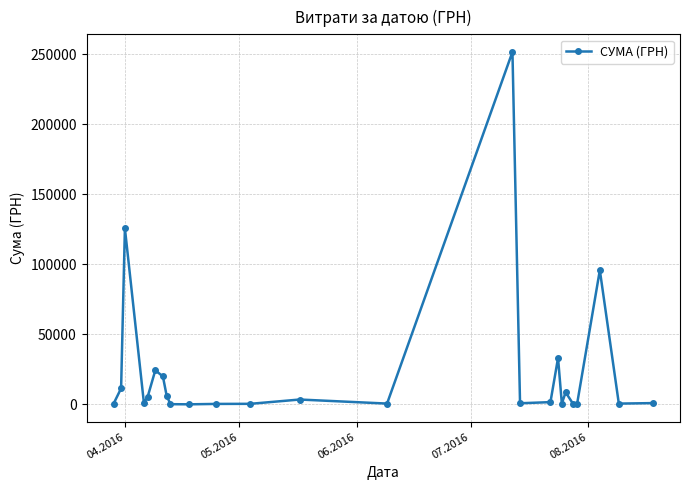

How many values exceed 1111?

13